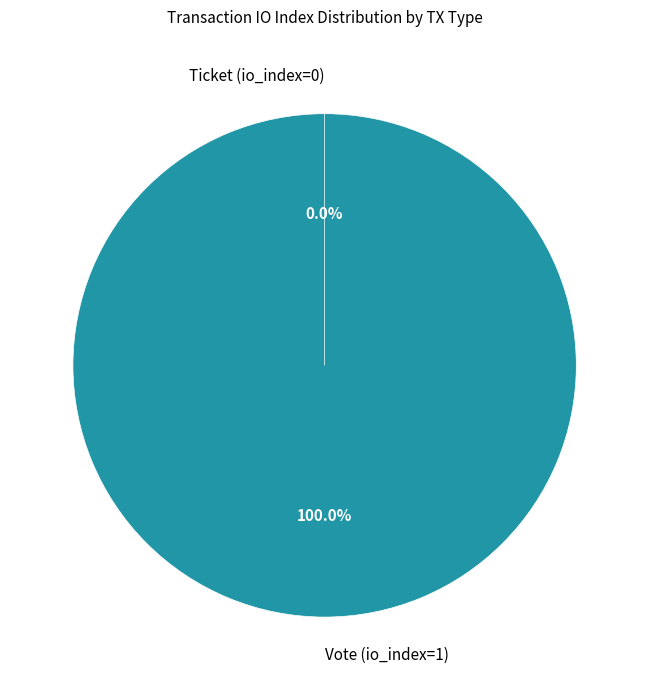

Which slice is the smallest?

Ticket (io_index=0)